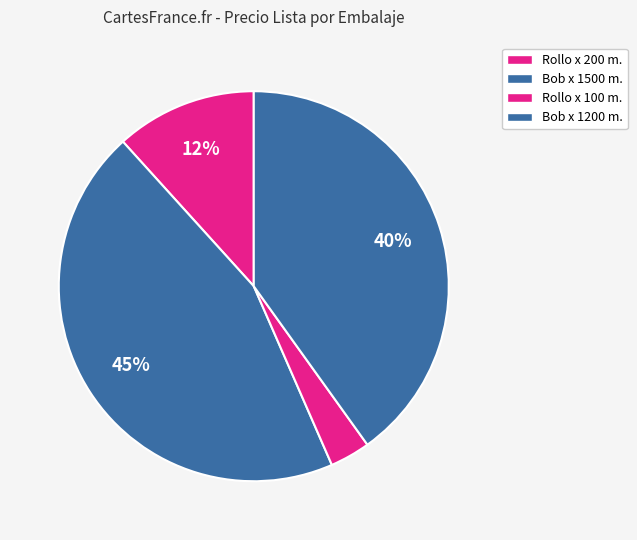

Count the number of slices in the pie.

4